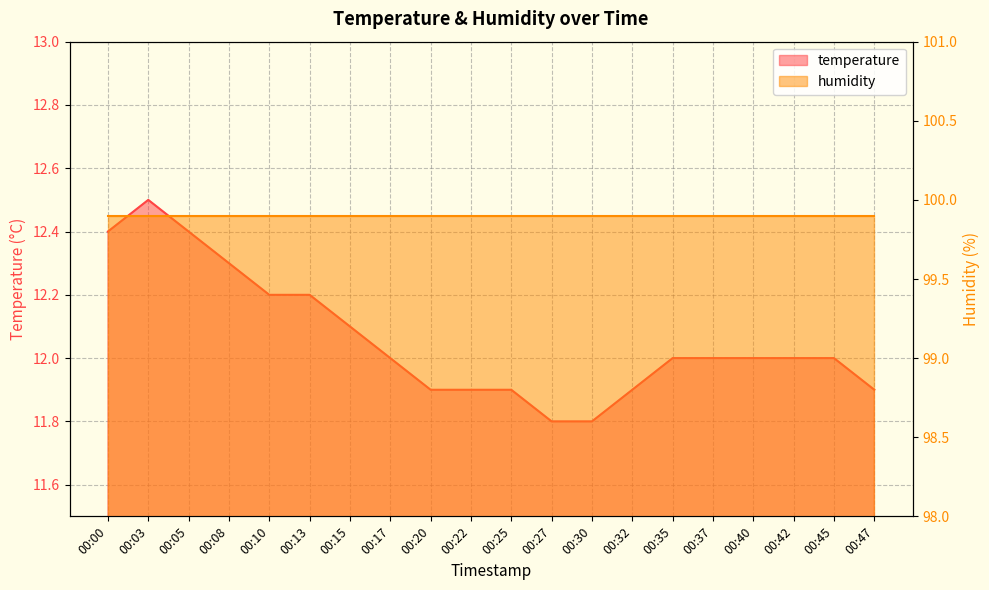

What is the greatest value displayed?

12.5